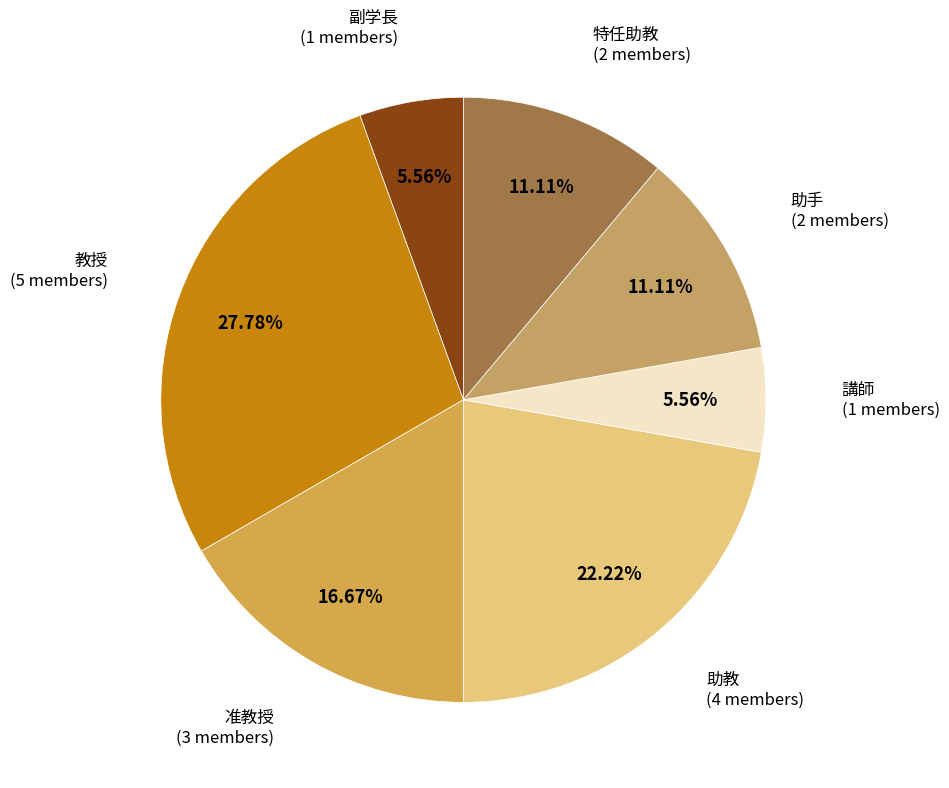

Between 准教授 and 助教, which is larger?

助教